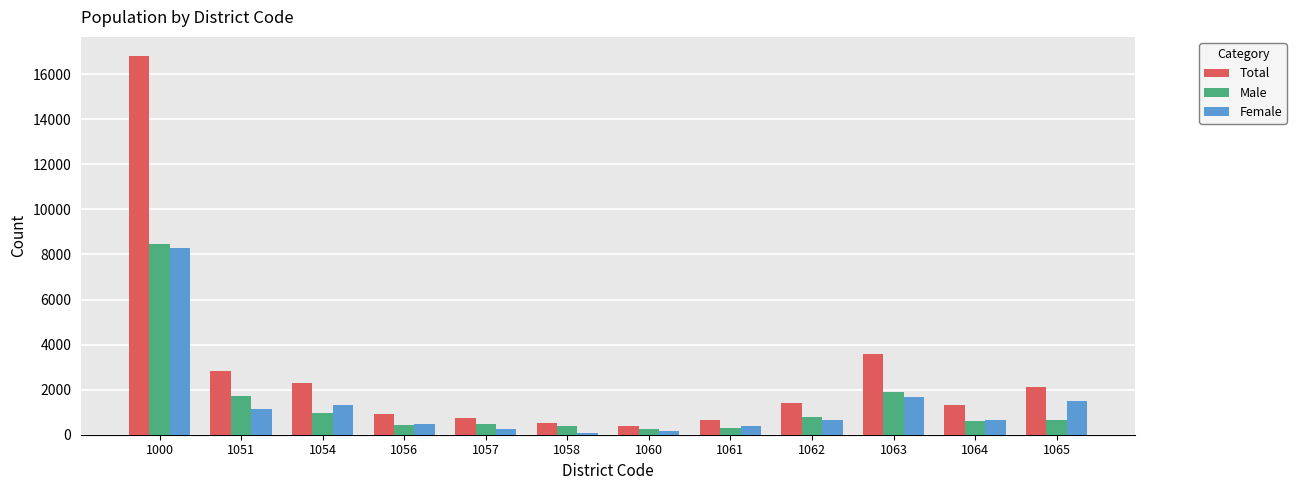

What is the highest value of the Female series?

8305